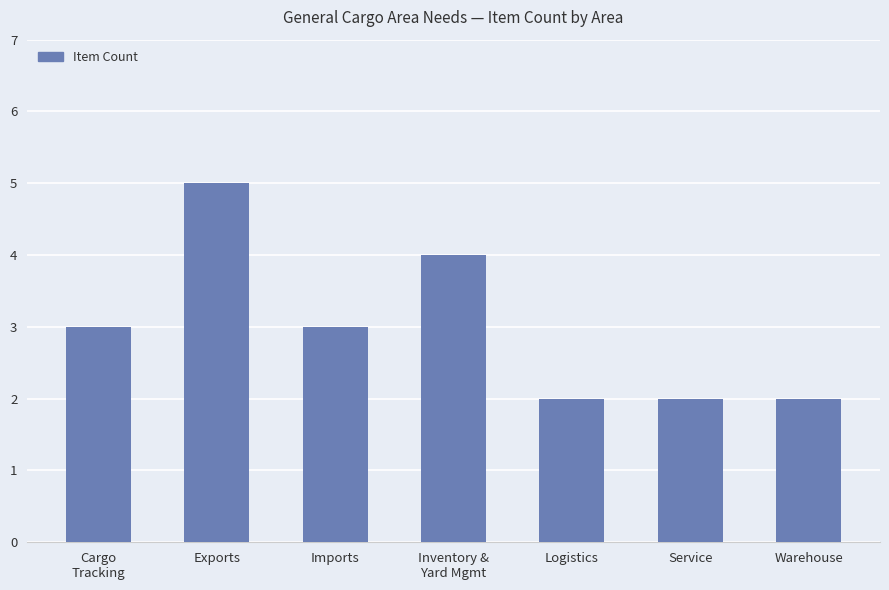

How many data points are less than 3?

3